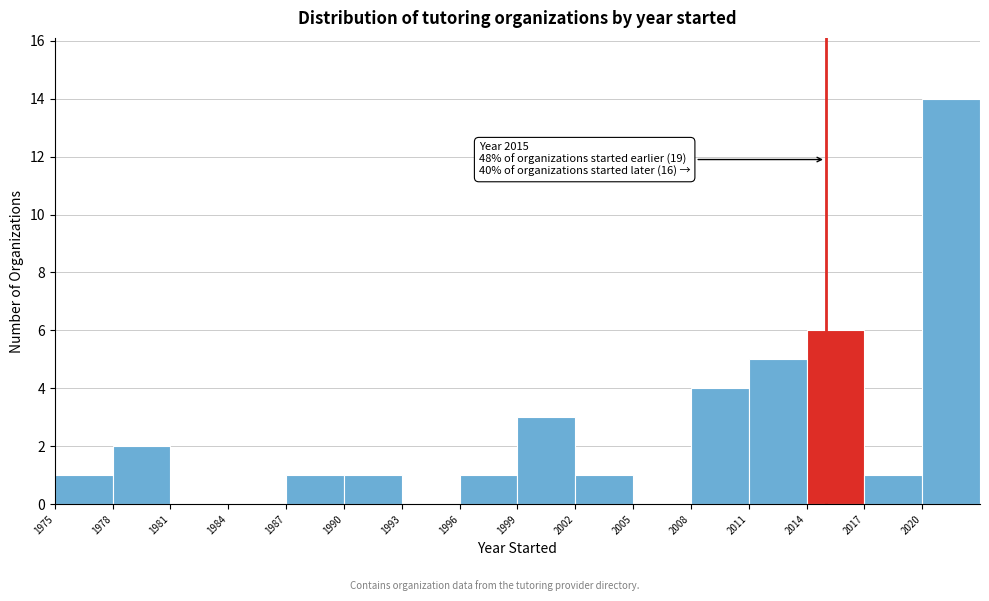

Over which range of the x-axis is the bar tallest?

2020 to 2023